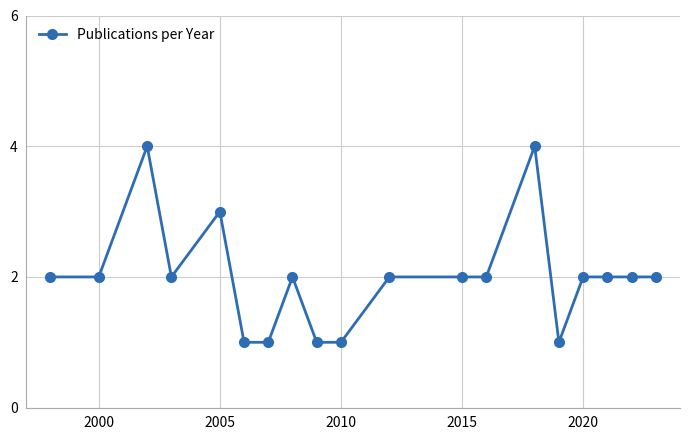

What is the value of the 6th point from the left?

1